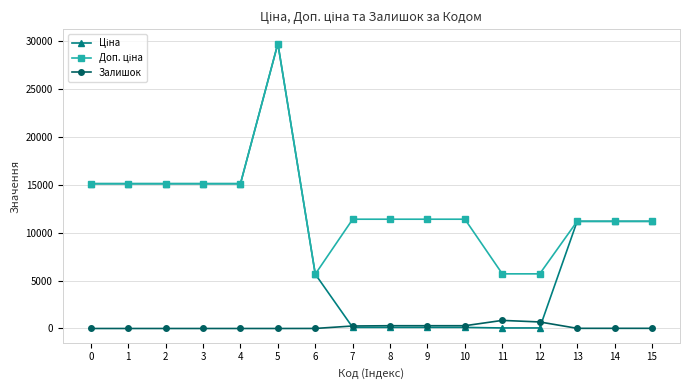

At which category is the sum across all series the highest?

5